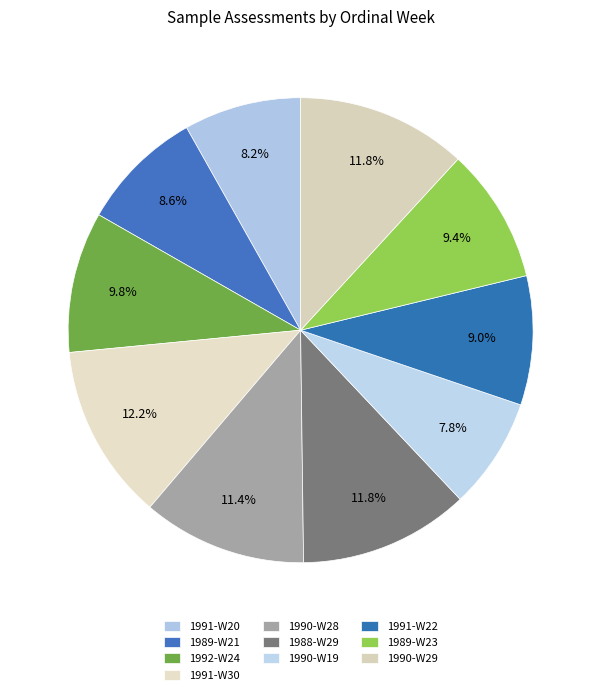

Which has a higher value, 1989-W21 or 1991-W20?

1989-W21